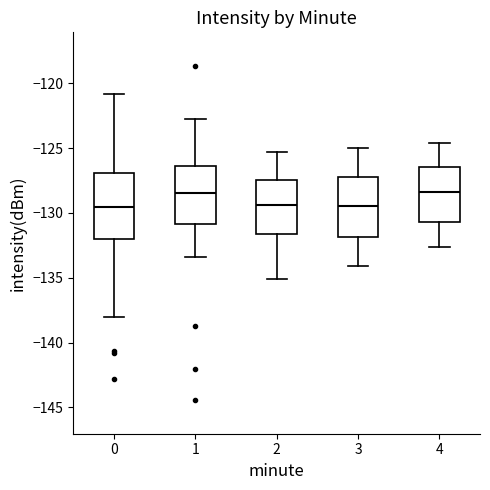

Reading left to right, read every box against the y-axis: the position of its median line, the range the box covers, and the ends of its whiskers. The values are not printed on the chart, so give them approximately, as read against the axis.

0: median -129.5, box -132.0 to -127.0, whiskers -138.0 to -121.0
1: median -128.5, box -131.0 to -126.5, whiskers -133.5 to -123.0
2: median -129.5, box -131.5 to -127.5, whiskers -135.0 to -125.5
3: median -129.5, box -132.0 to -127.0, whiskers -134.0 to -125.0
4: median -128.5, box -130.5 to -126.5, whiskers -132.5 to -124.5